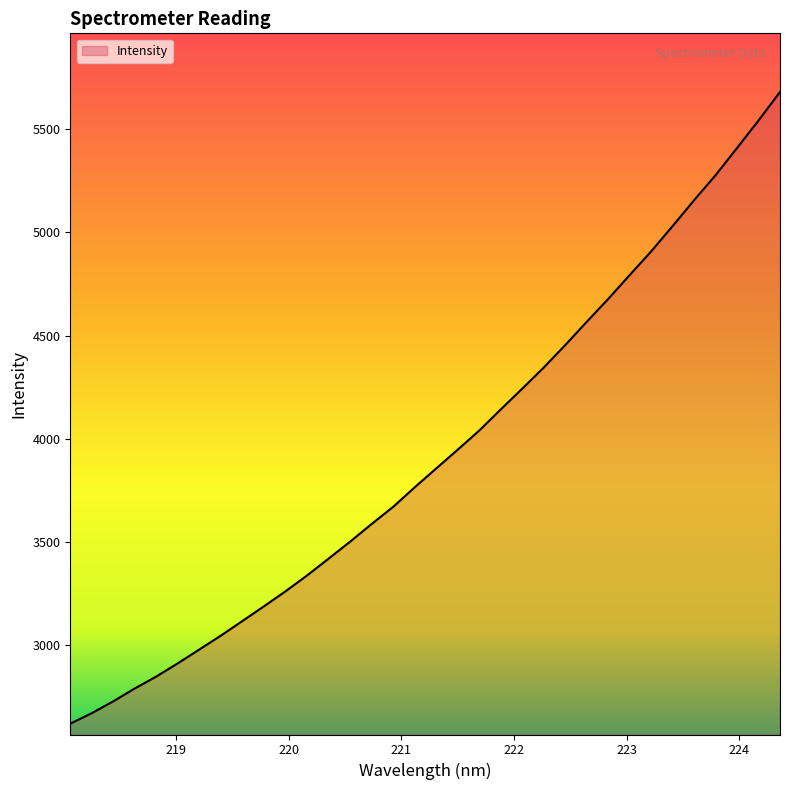

What is the difference between the maximum and minimum values?

3058.6